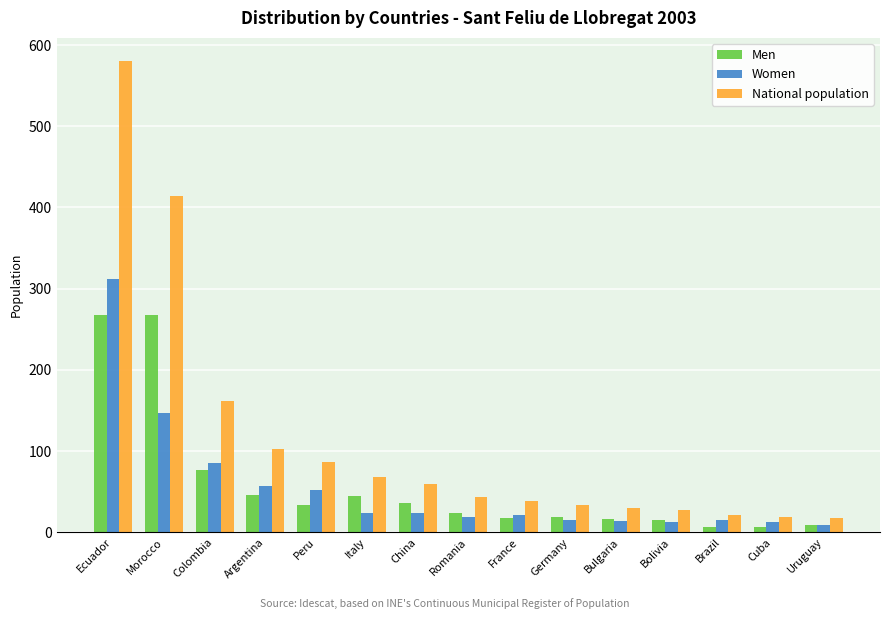

What are all the series names shown in the legend?

Men, Women, National population